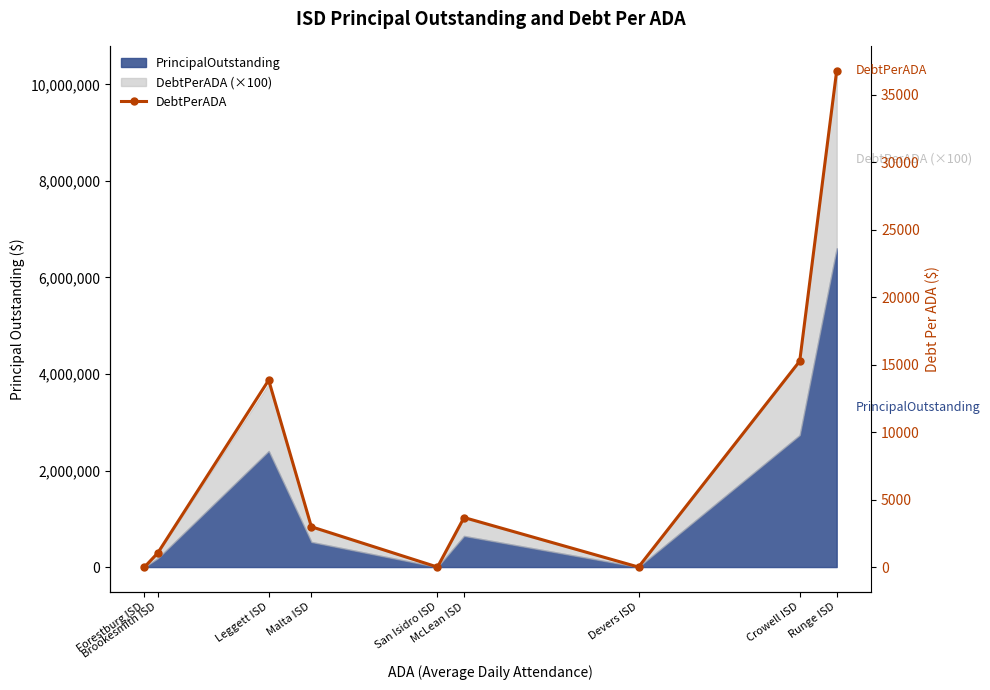

What is the value of the 8th point from the left?

15261.4